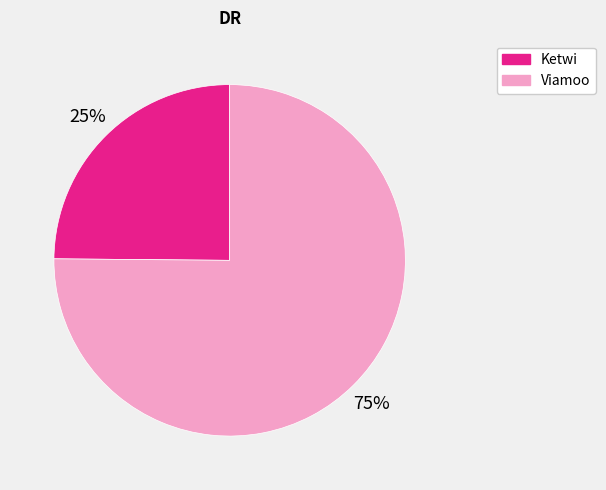

Combined, do Viamoo and Ketwi account for over 50%?

Yes